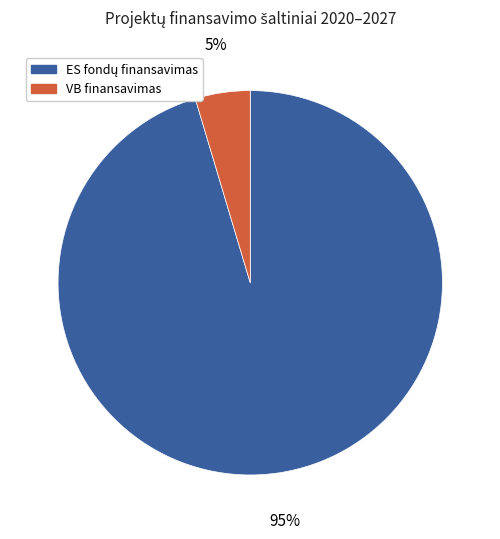

To the nearest percent, what is the average slice percentage?

50%